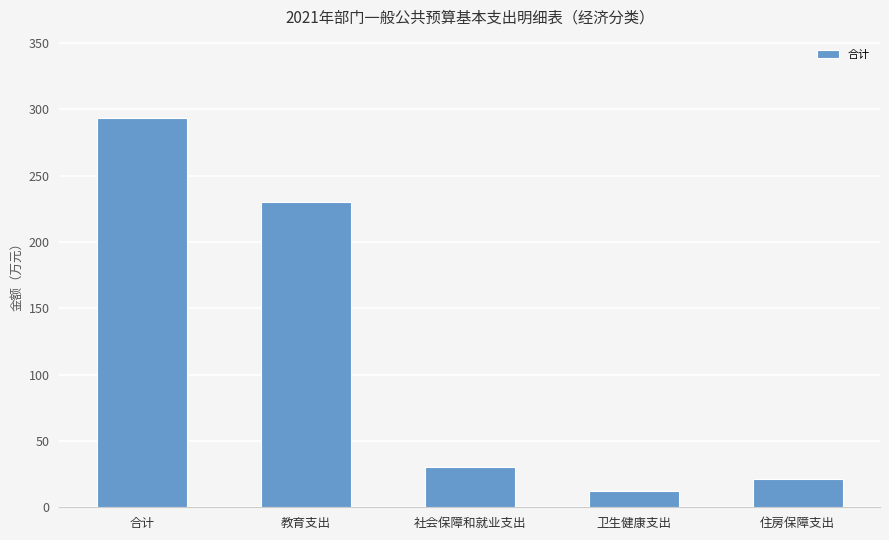

Rank the categories by value from lowest to highest.

卫生健康支出, 住房保障支出, 社会保障和就业支出, 教育支出, 合计